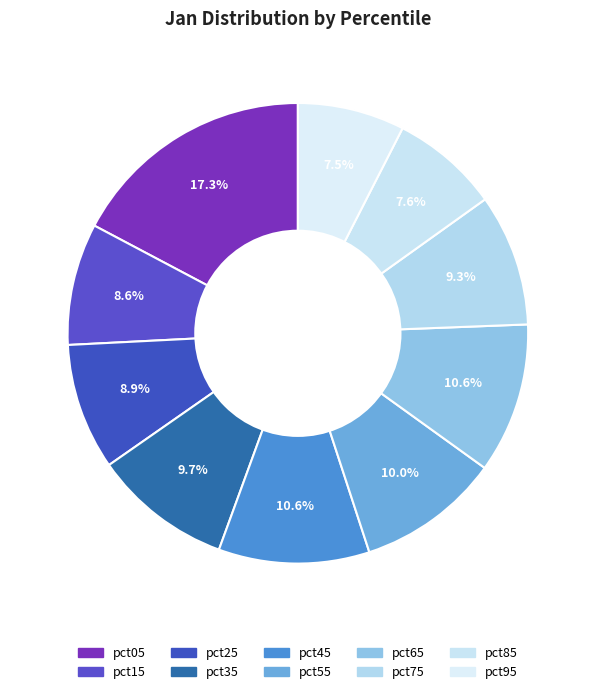

Rank the categories by value from lowest to highest.

pct95, pct85, pct15, pct25, pct75, pct35, pct55, pct65, pct45, pct05